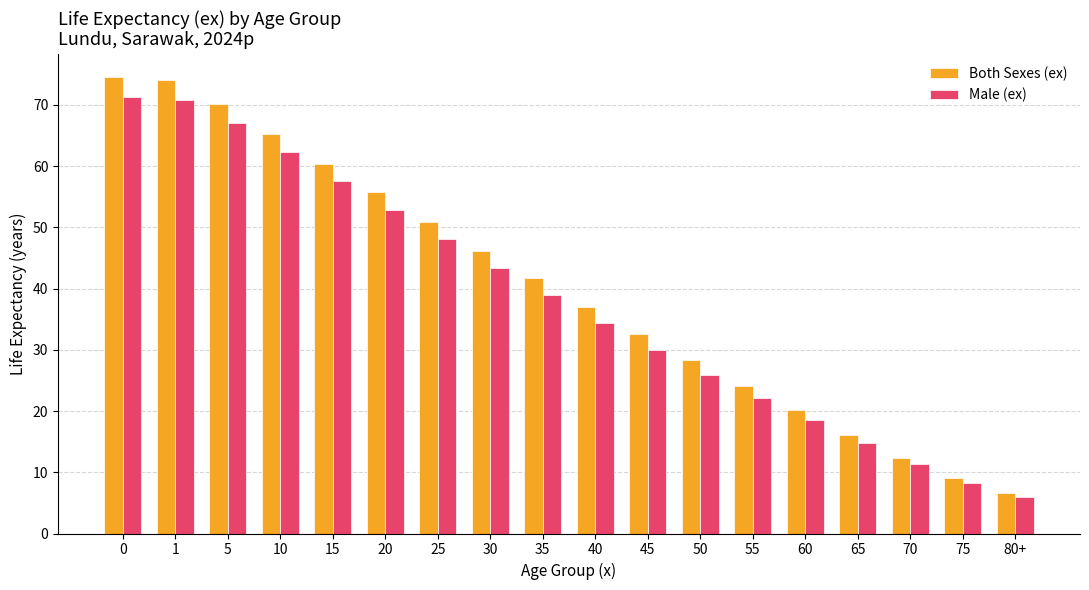

What is the sum of the Both Sexes (ex) values at 45 and 55?

56.7